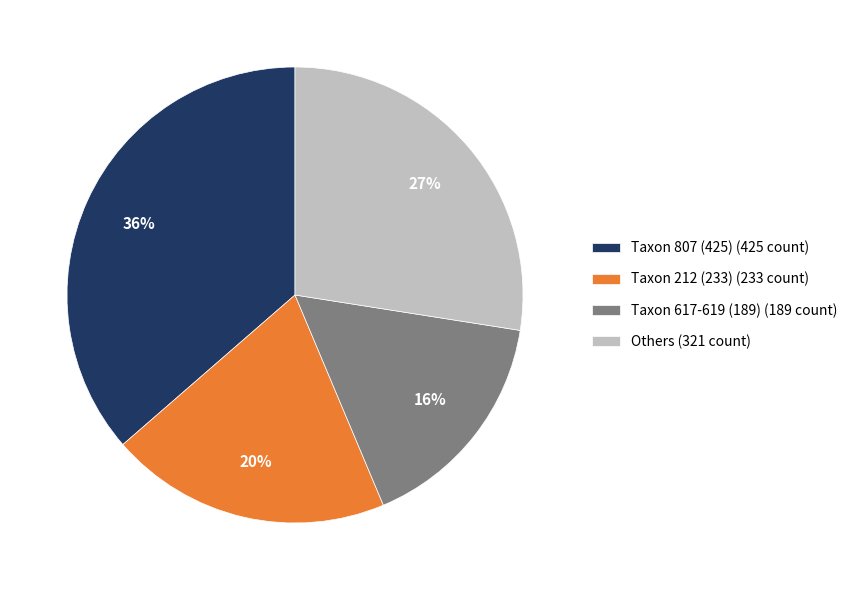

What is the largest slice in the pie chart?

Taxon 807 (425) (425 count)